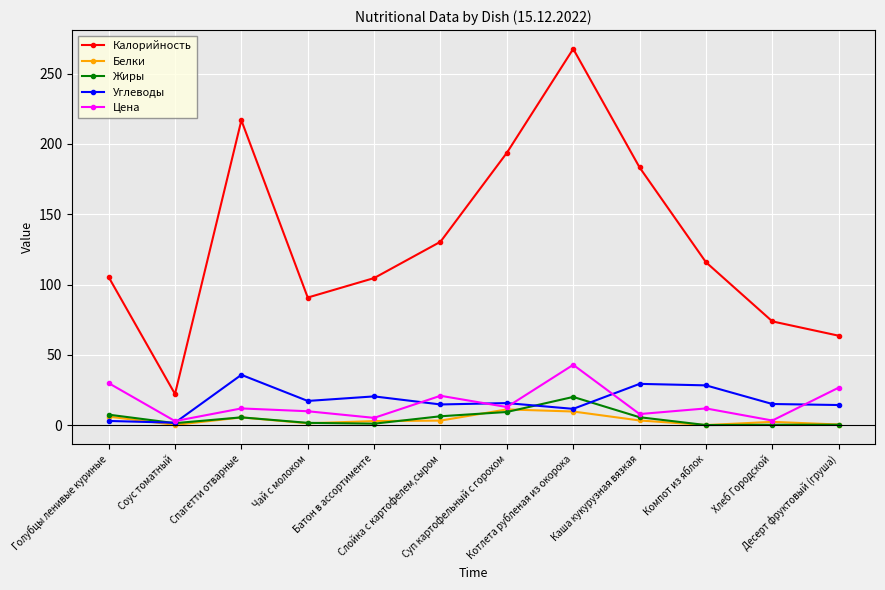

In Калорийность, how many points are higher than both neighbors (excluding endpoints)?

2